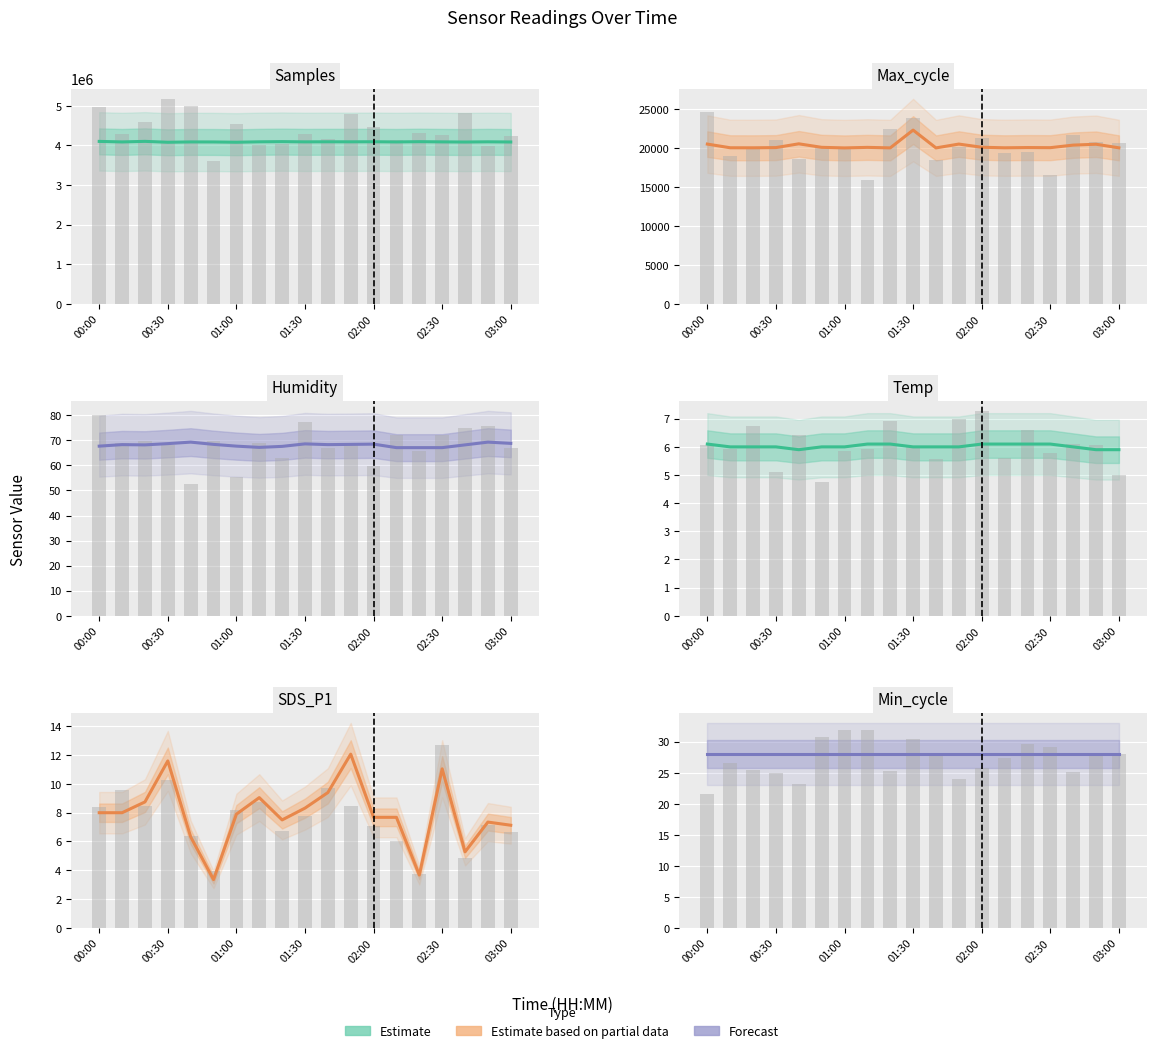

What is the spread (max minus min) of values at 01:00?

4080797.0